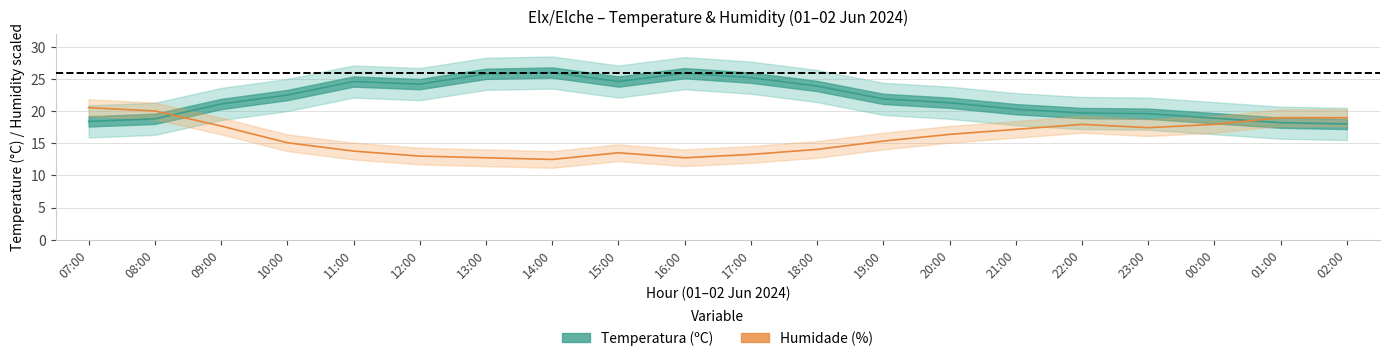

How many interior local valleys does the Humidade (%) series have?

3